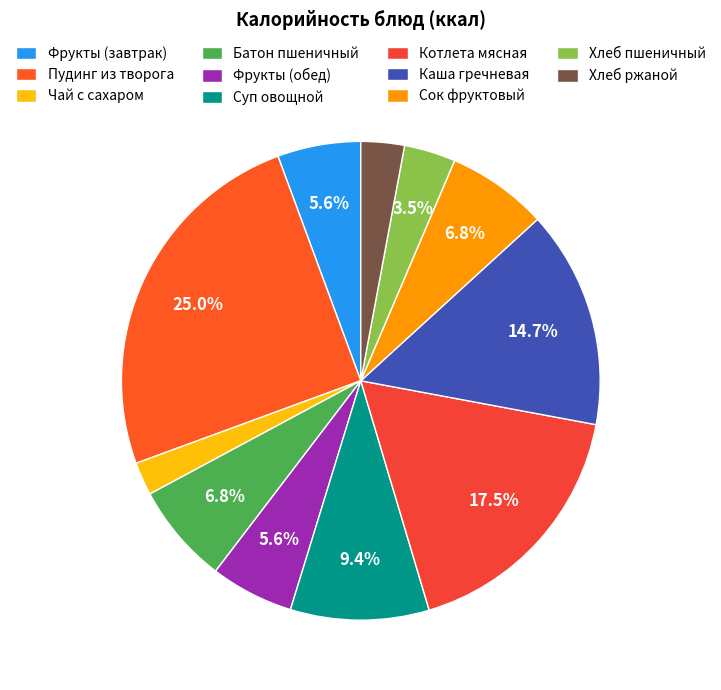

What is the change in value from Чай с сахаром to Фрукты (обед)?

+45.7